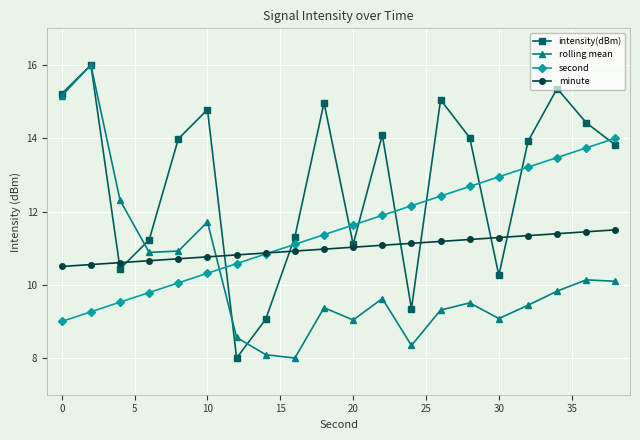

What is the highest value of the minute series?

11.5